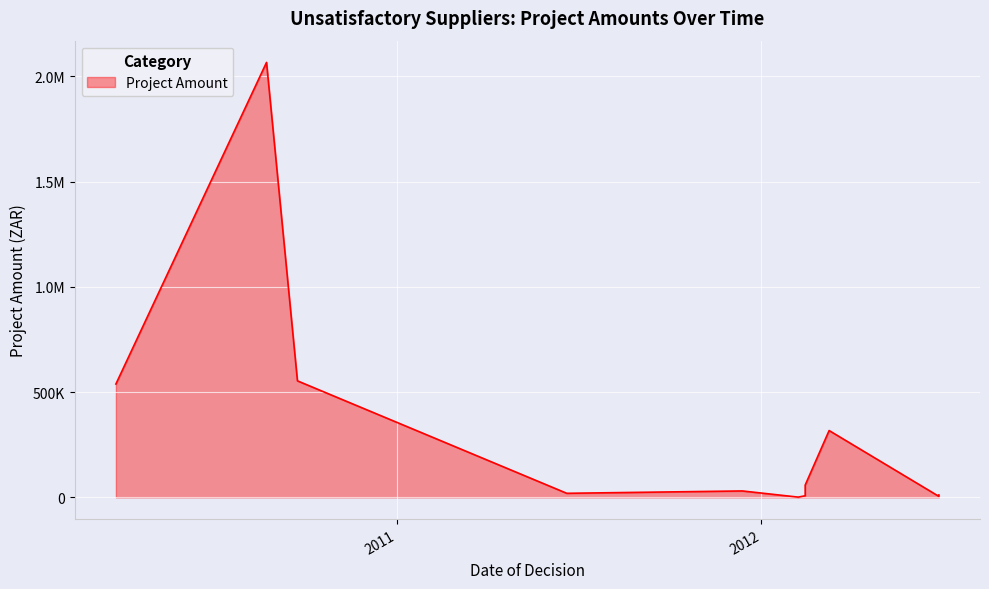

What is the average value?

328108.6